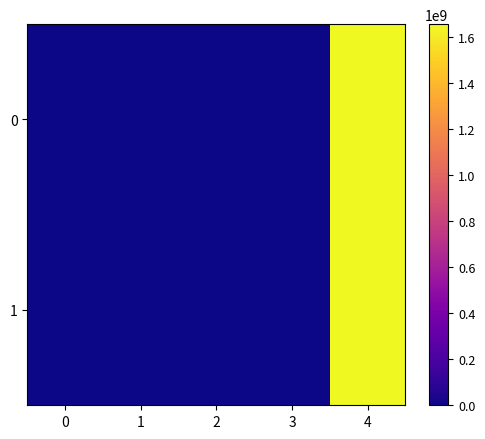

At how many categories does at least one series exceed 117768728?

1